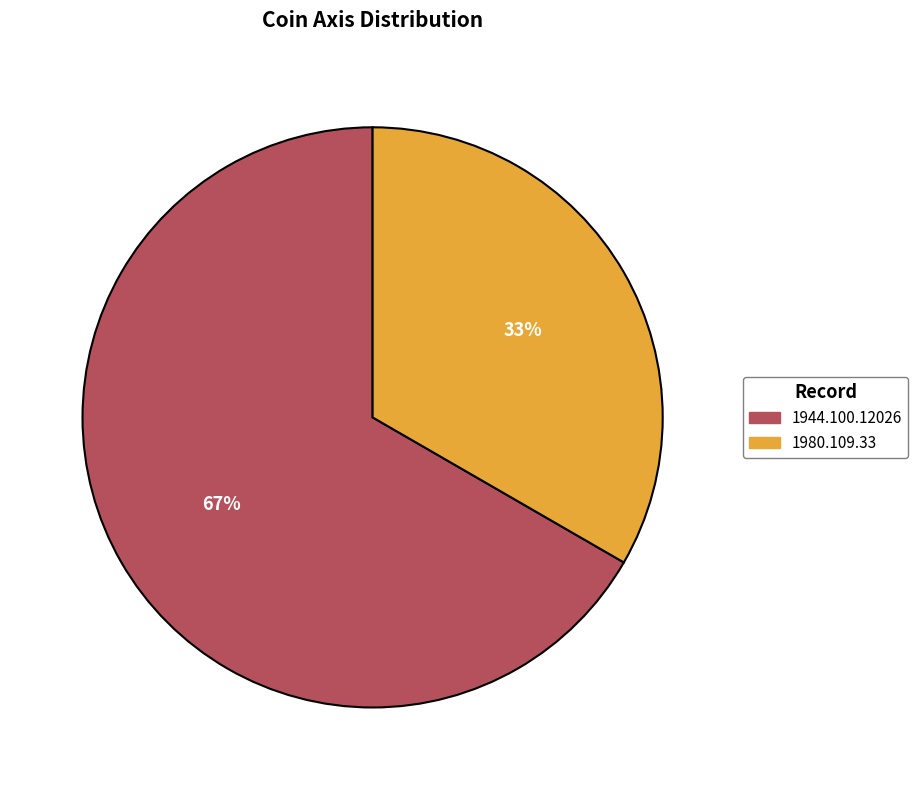

To the nearest percent, what is the combined percentage of 1980.109.33 and 1944.100.12026?

100%